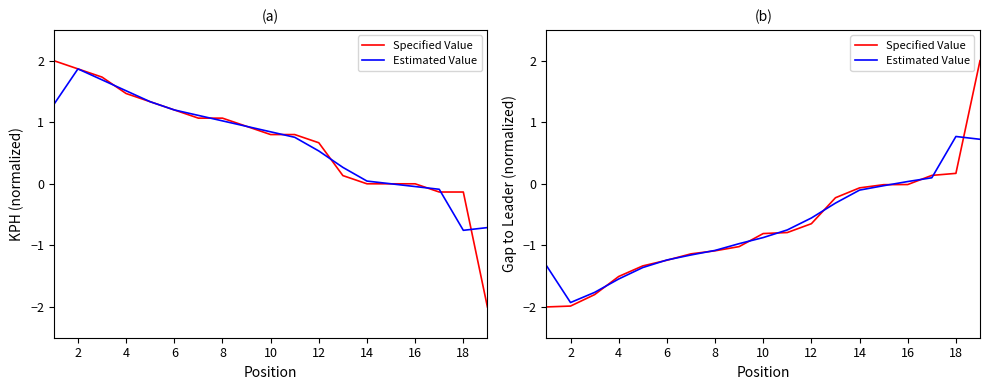

Which series ends up on top after the final intersection of Estimated Value and Specified Value?

Specified Value